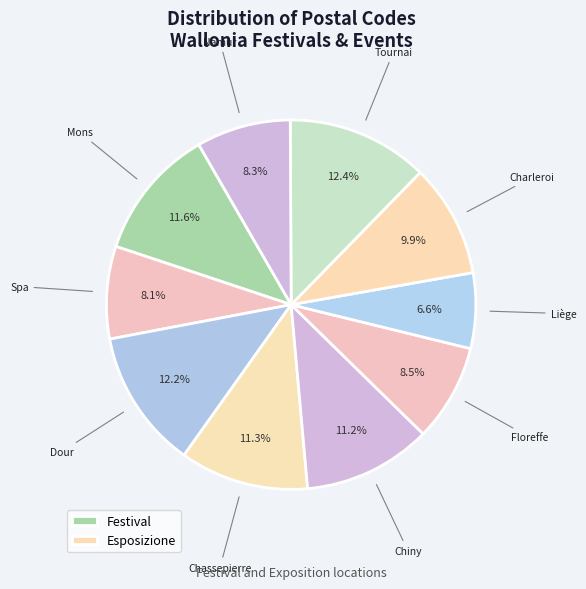

Which category has the biggest portion of the pie?

Tournai (7500)